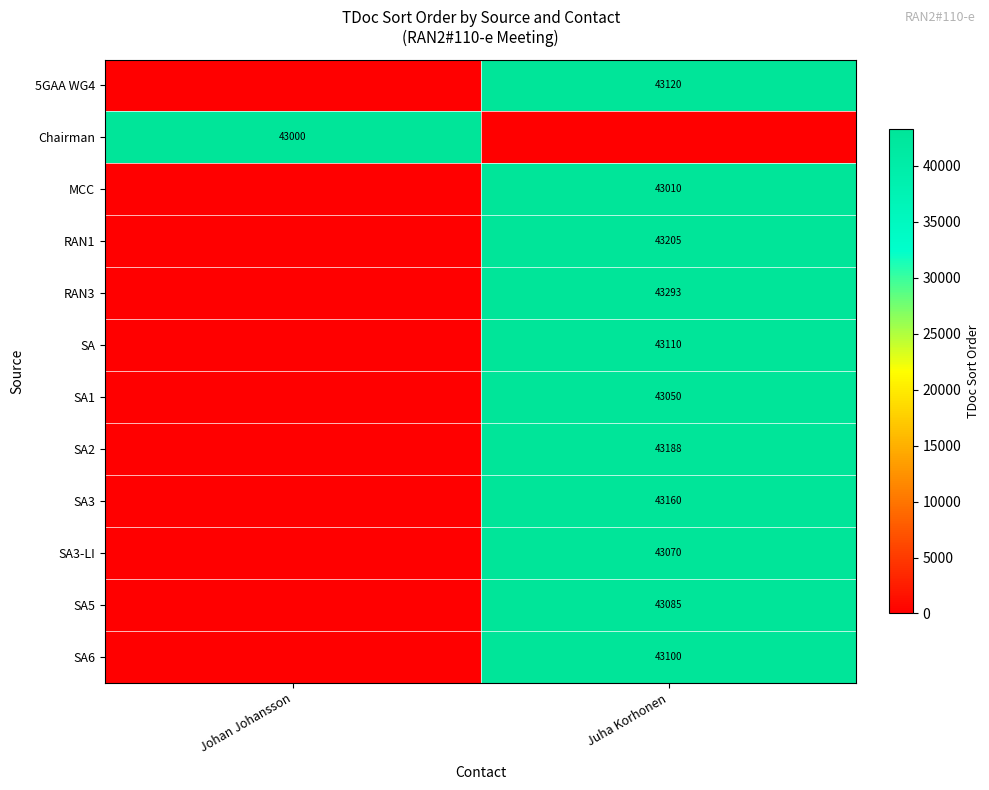

True or false: SA6 has a value of 57496 at Juha Korhonen.

False